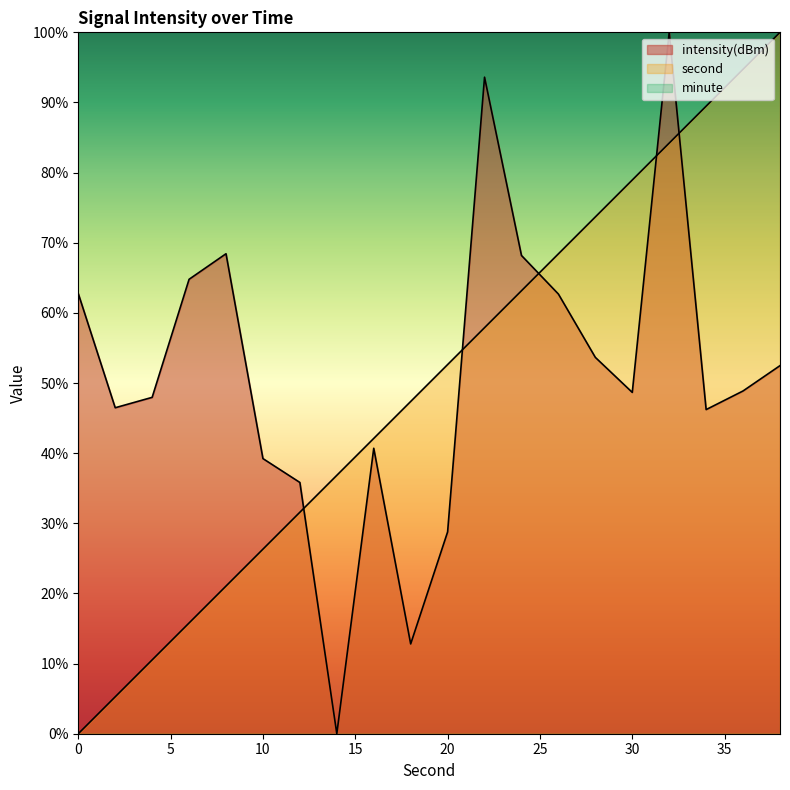

What is the greatest value displayed?

100.0